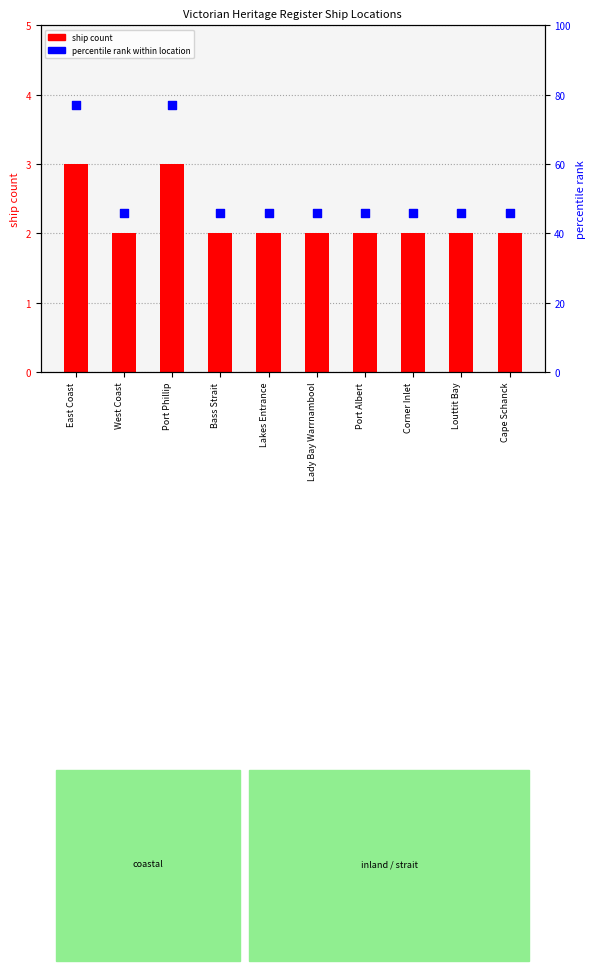

Is the value of percentile rank within location at Cape Schanck greater than the value of ship count at Port Albert?

Yes